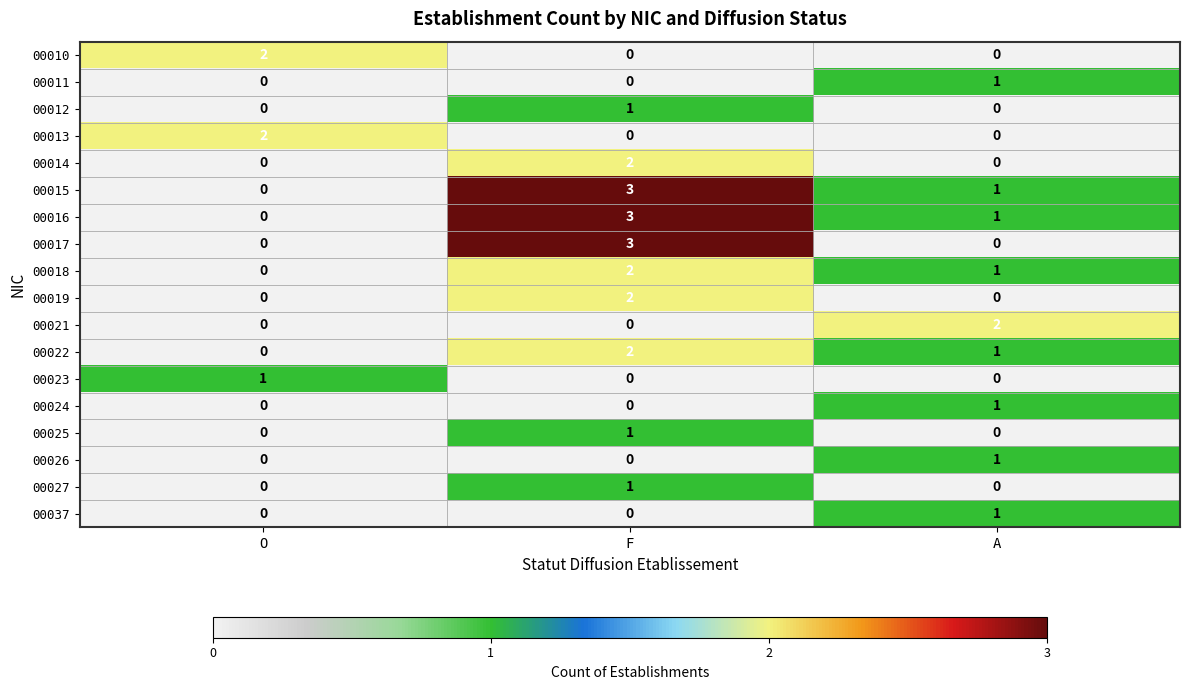

How many distinct data groups are displayed?

18